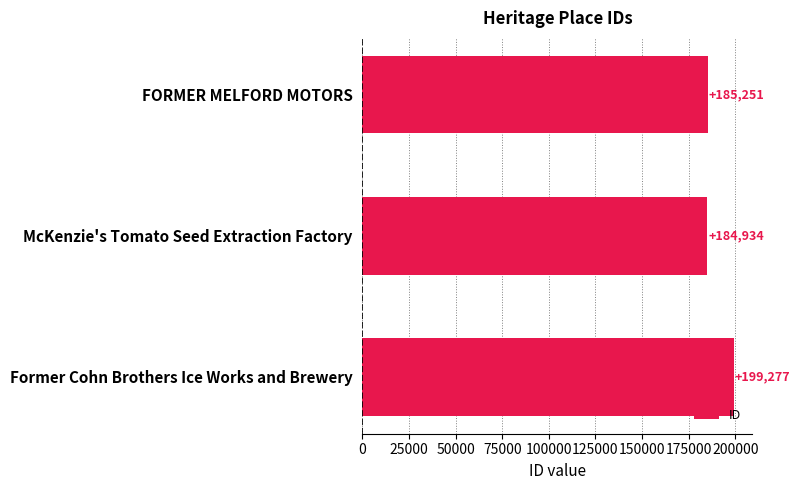

What is the smallest value displayed?

184934